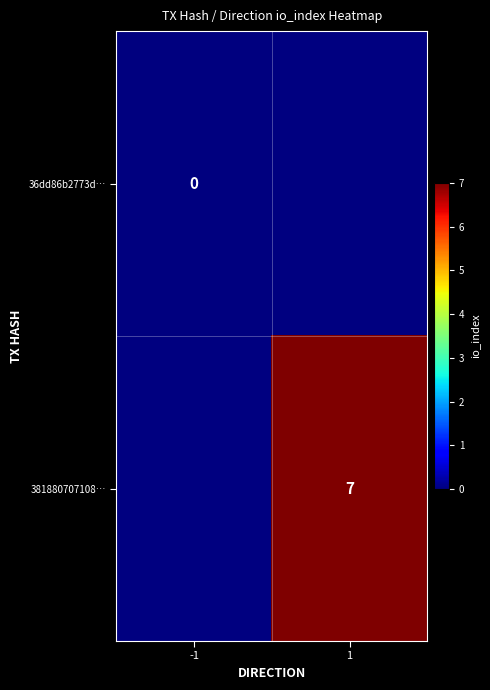

Is it true that 381880707108… equals 7 at 1?

True